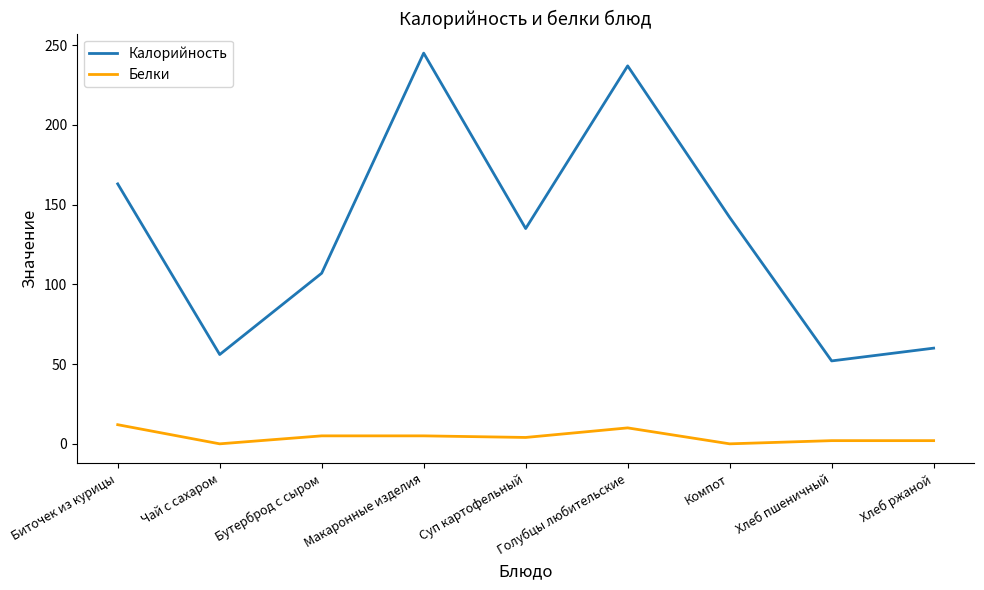

True or false: Калорийность and Белки intersect in this chart.

False